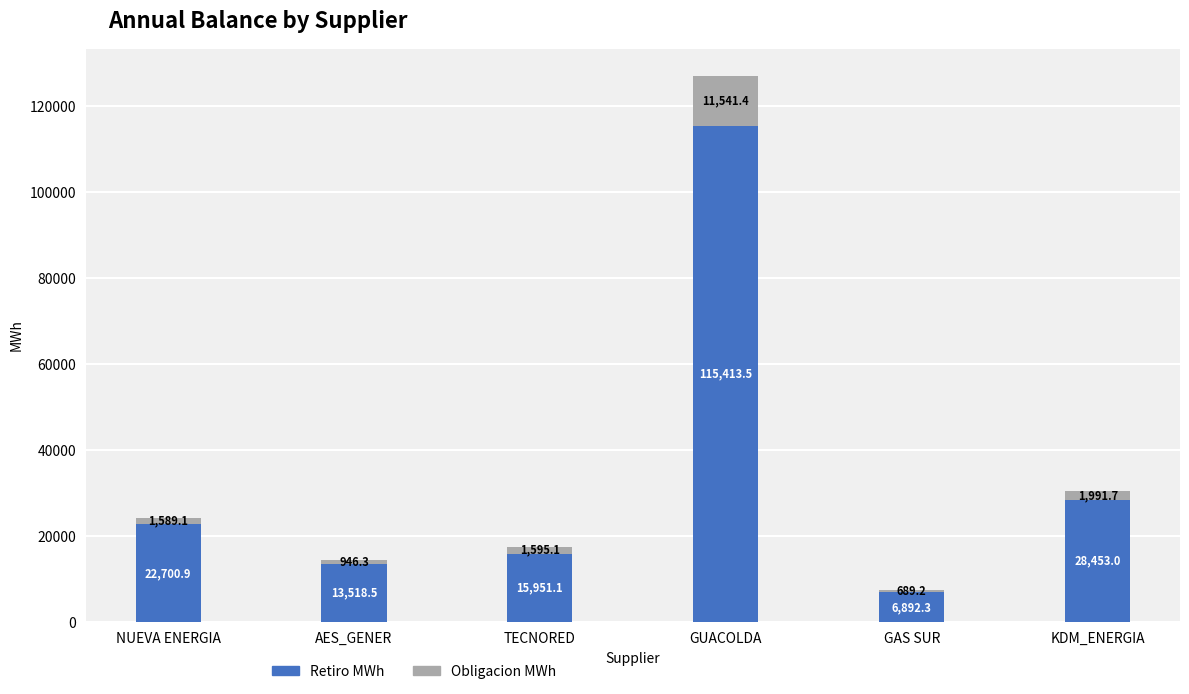

At which category is the sum across all series the highest?

GUACOLDA